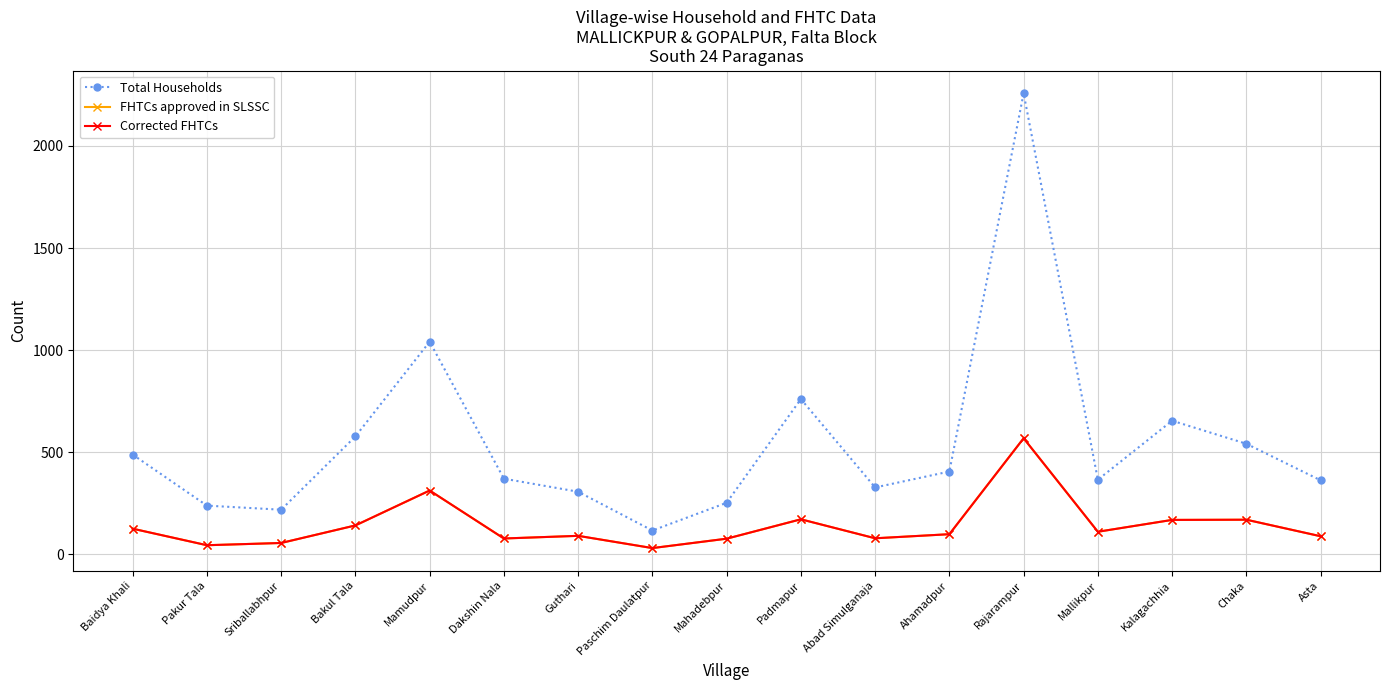

At which label does Total Households reach its peak?

Rajarampur